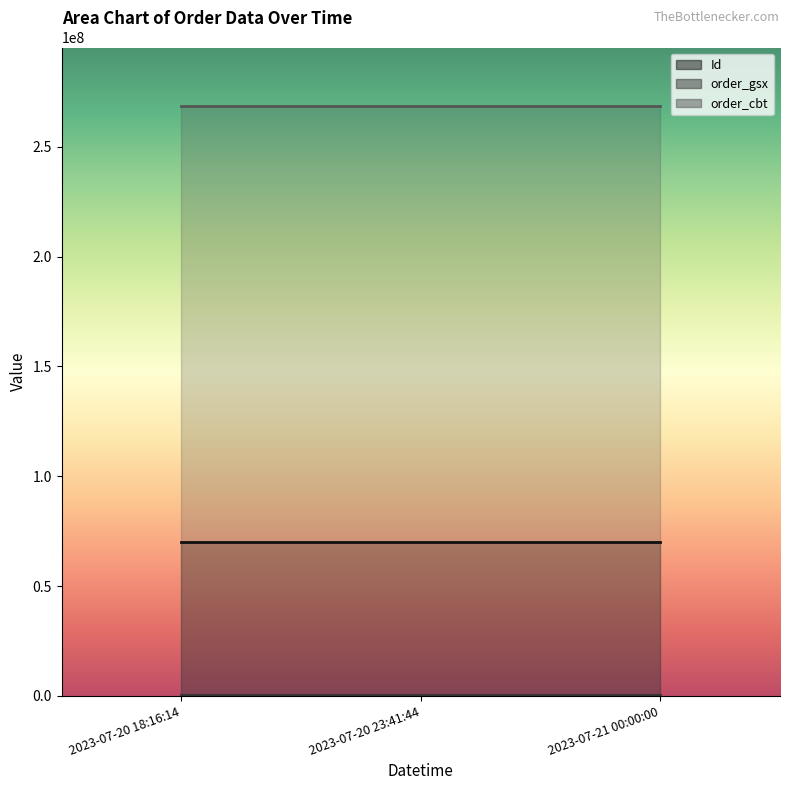

What is the difference between the highest and lowest values at 2023-07-21 00:00:00?

267858400